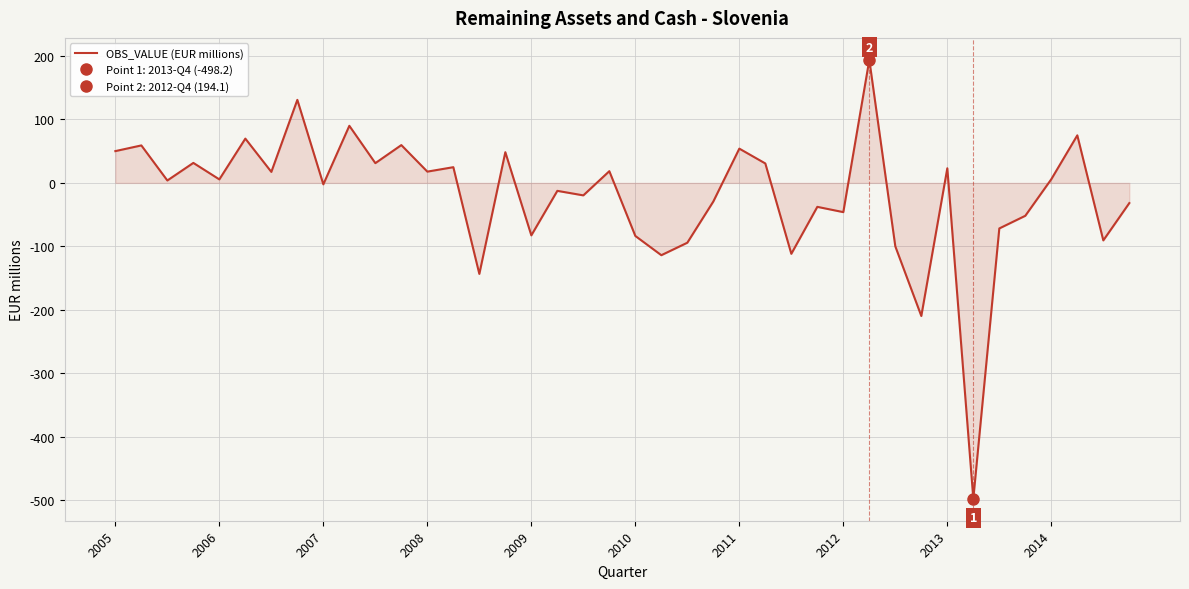

How many positive values are there?

21